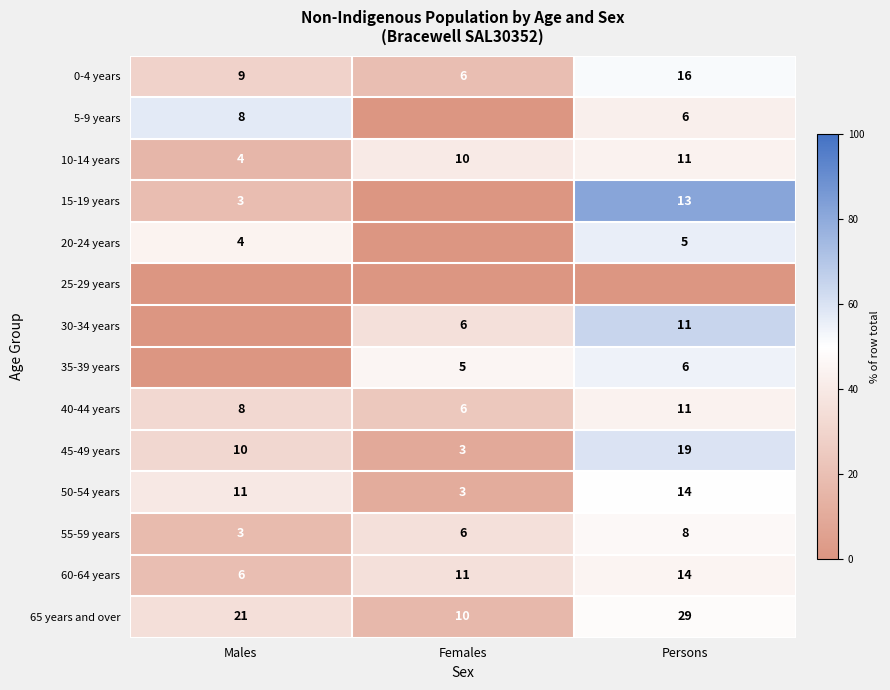

At which label is 50-54 years closest to 8?

Males